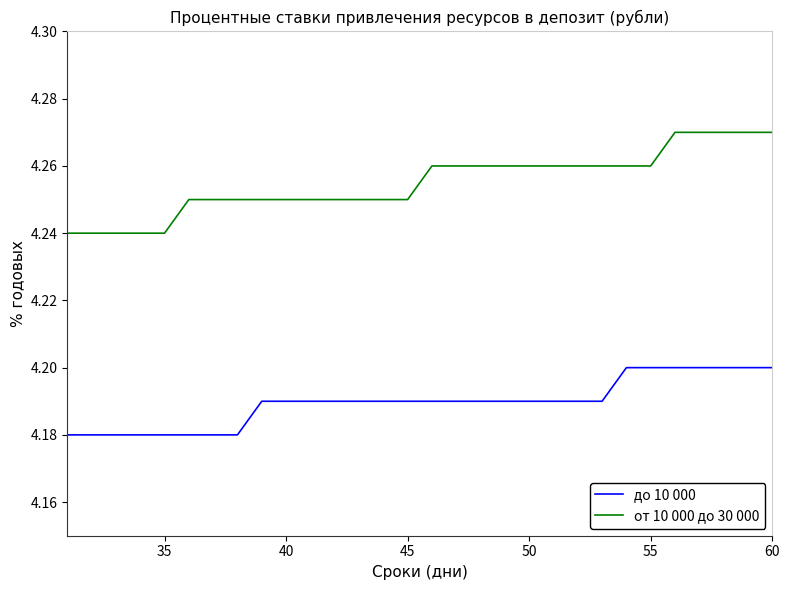

Which series has the widest spread of values?

от 10 000 до 30 000